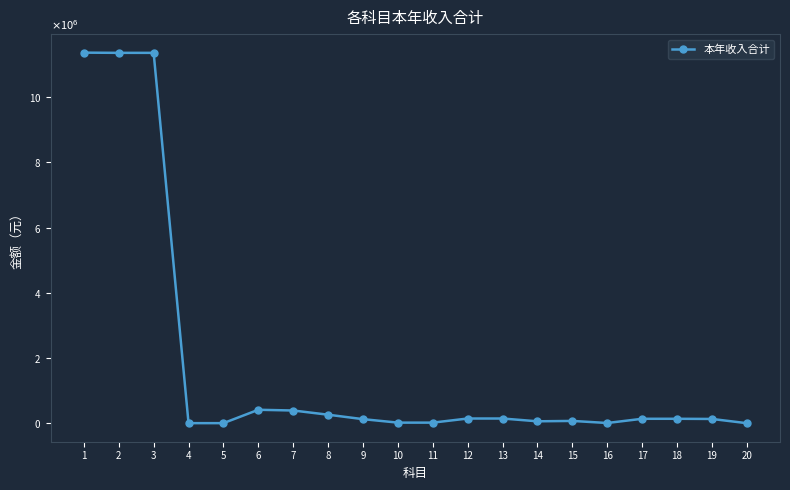

Does the chart have visible grid lines?

No